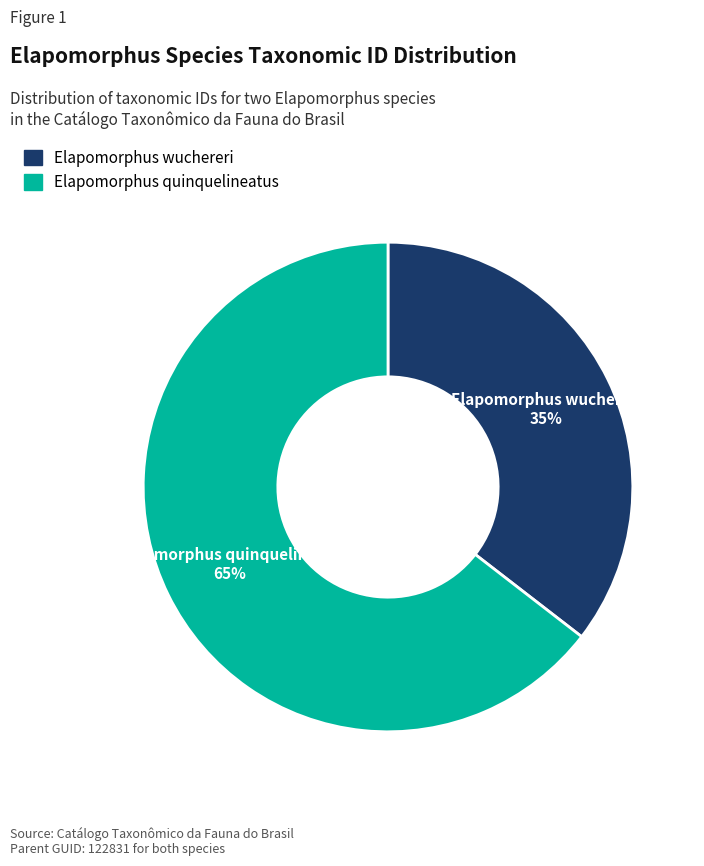

Does Elapomorphus quinquelineatus represent more than half of the total?

Yes